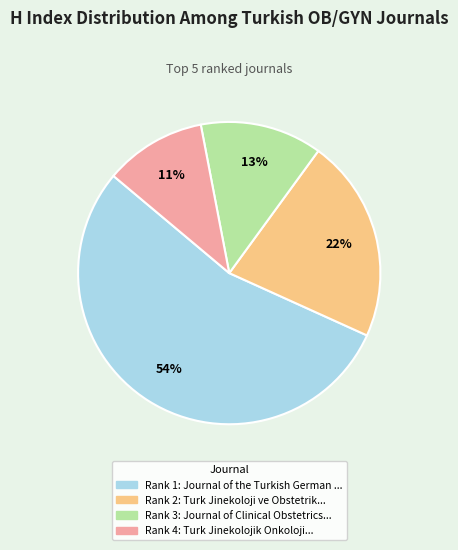

To the nearest percent, what is the difference between the largest and smallest slice percentages?

43%